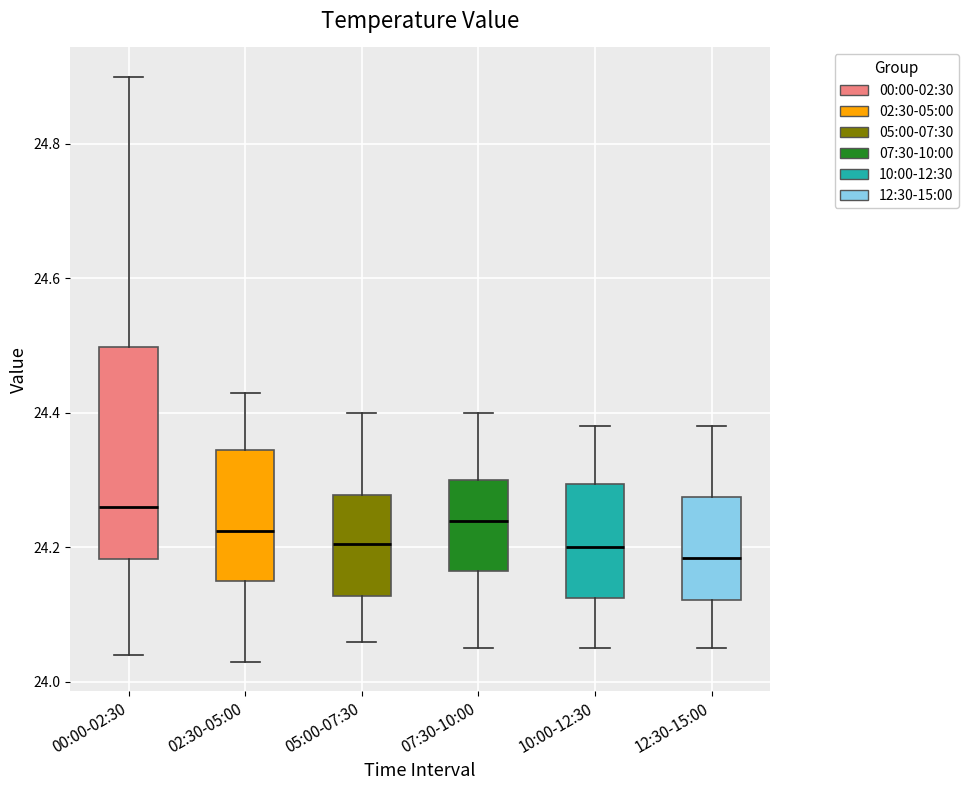

Reading left to right, transcribe this box plot: for each box, give where its median line is, the range the box spans, and where its two whiskers end, as read against the y-axis. The values are not printed on the chart, so give them approximately, as read against the axis.

00:00-02:30: median 24.26, box 24.18 to 24.50, whiskers 24.04 to 24.90
02:30-05:00: median 24.22, box 24.16 to 24.34, whiskers 24.04 to 24.44
05:00-07:30: median 24.20, box 24.12 to 24.28, whiskers 24.06 to 24.40
07:30-10:00: median 24.24, box 24.16 to 24.30, whiskers 24.06 to 24.40
10:00-12:30: median 24.20, box 24.12 to 24.30, whiskers 24.06 to 24.38
12:30-15:00: median 24.18, box 24.12 to 24.28, whiskers 24.06 to 24.38